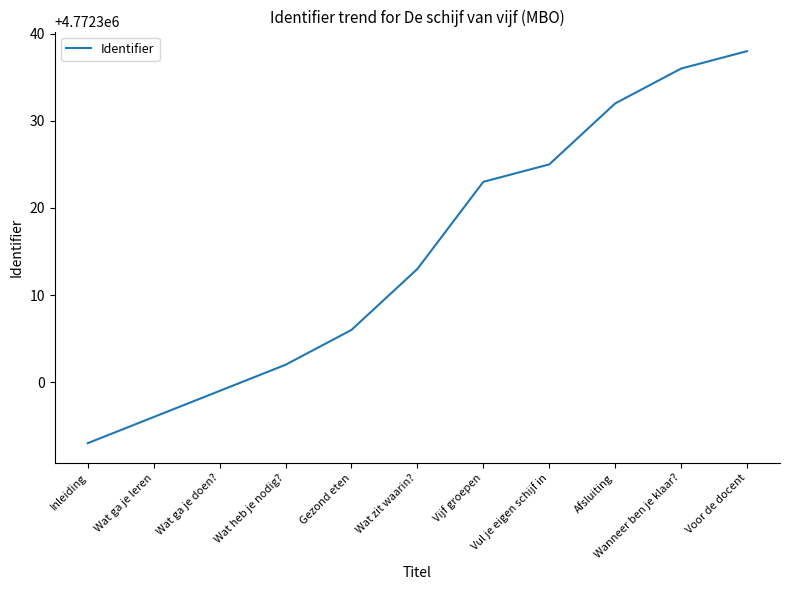

Rank the categories by value from lowest to highest.

Inleiding, Wat ga je leren, Wat ga je doen?, Wat heb je nodig?, Gezond eten, Wat zit waarin?, Vijf groepen, Vul je eigen schijf in, Afsluiting, Wanneer ben je klaar?, Voor de docent